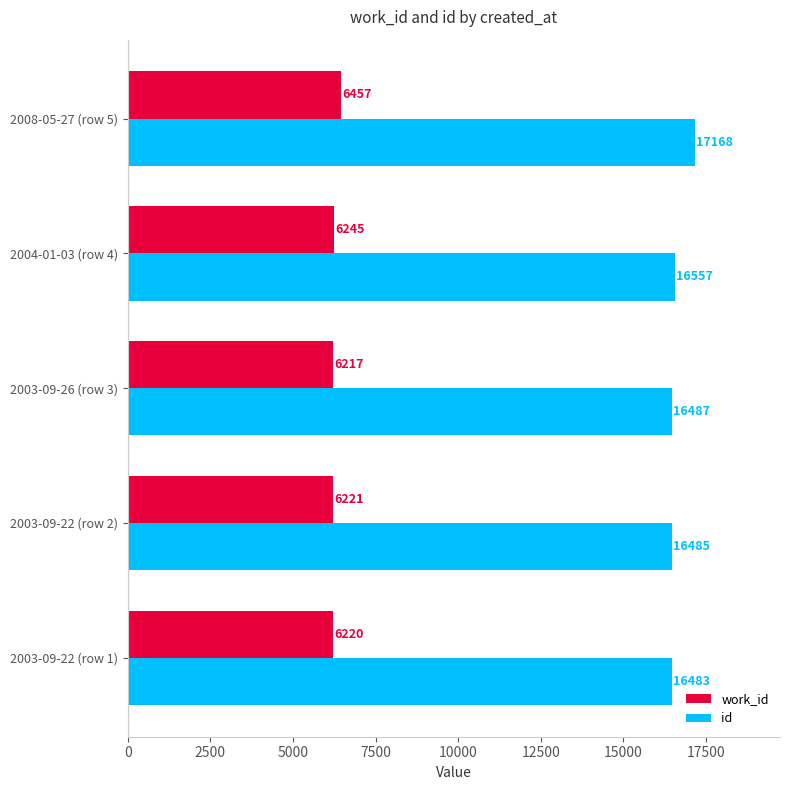

What is the total value across all series at 2008-05-27 (row 5)?

23625